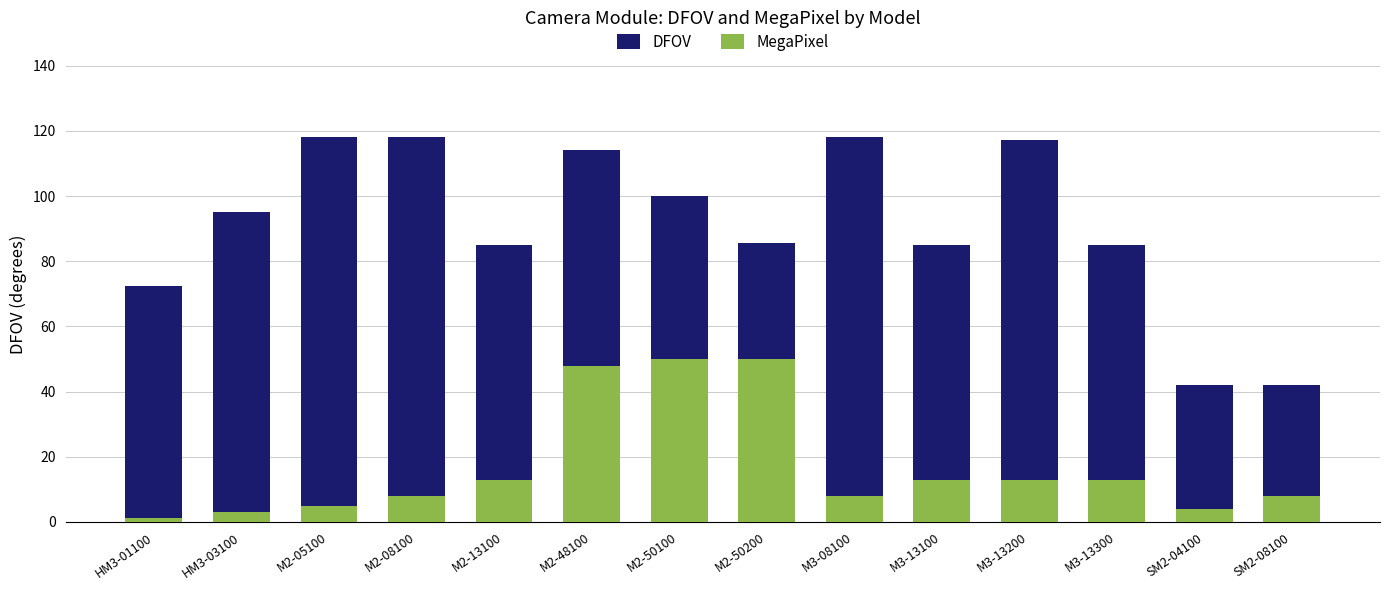

Which category has the lowest value in the DFOV series?

SM2-04100